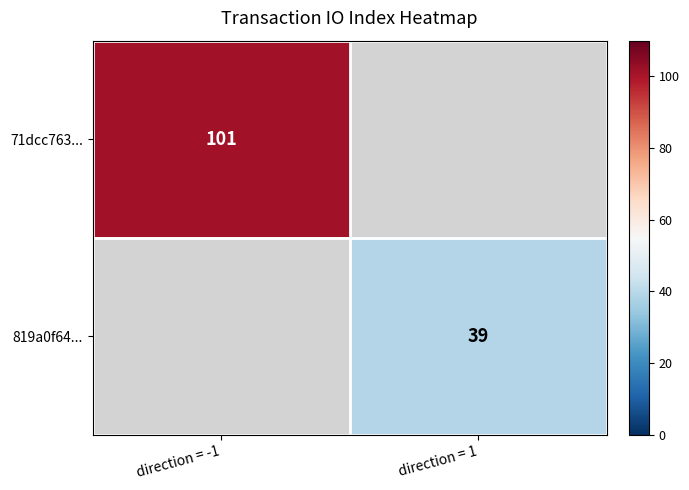

True or false: 819a0f64... has a value of 39 at direction = 1.

True